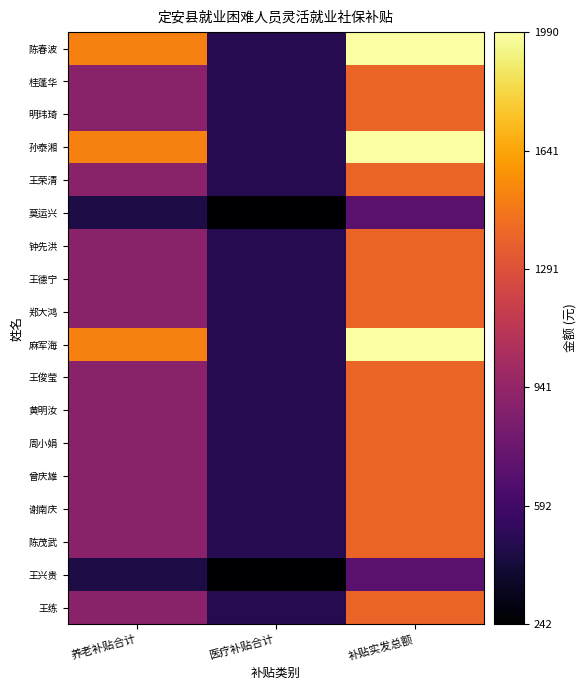

Reading left to right, what are all the values shown in this chart?

陈春波: 养老补贴合计=1505.9	医疗补贴合计=484.4	补贴实发总额=1990.2
桂蓬华: 养老补贴合计=903.5	医疗补贴合计=484.4	补贴实发总额=1387.9
明玮琦: 养老补贴合计=903.5	医疗补贴合计=484.4	补贴实发总额=1387.9
孙泰湘: 养老补贴合计=1505.9	医疗补贴合计=484.4	补贴实发总额=1990.2
王荣清: 养老补贴合计=903.5	医疗补贴合计=484.4	补贴实发总额=1387.9
莫运兴: 养老补贴合计=451.8	医疗补贴合计=242.2	补贴实发总额=694.0
钟先洪: 养老补贴合计=903.5	医疗补贴合计=484.4	补贴实发总额=1387.9
王德宁: 养老补贴合计=903.5	医疗补贴合计=484.4	补贴实发总额=1387.9
郑大鸿: 养老补贴合计=903.5	医疗补贴合计=484.4	补贴实发总额=1387.9
麻军海: 养老补贴合计=1505.9	医疗补贴合计=484.4	补贴实发总额=1990.2
王俊莹: 养老补贴合计=903.5	医疗补贴合计=484.4	补贴实发总额=1387.9
黄明汝: 养老补贴合计=903.5	医疗补贴合计=484.4	补贴实发总额=1387.9
周小娟: 养老补贴合计=903.5	医疗补贴合计=484.4	补贴实发总额=1387.9
曾庆雄: 养老补贴合计=903.5	医疗补贴合计=484.4	补贴实发总额=1387.9
谢南庆: 养老补贴合计=903.5	医疗补贴合计=484.4	补贴实发总额=1387.9
陈茂武: 养老补贴合计=903.5	医疗补贴合计=484.4	补贴实发总额=1387.9
王兴贵: 养老补贴合计=451.8	医疗补贴合计=242.2	补贴实发总额=694.0
王练: 养老补贴合计=903.5	医疗补贴合计=484.4	补贴实发总额=1387.9